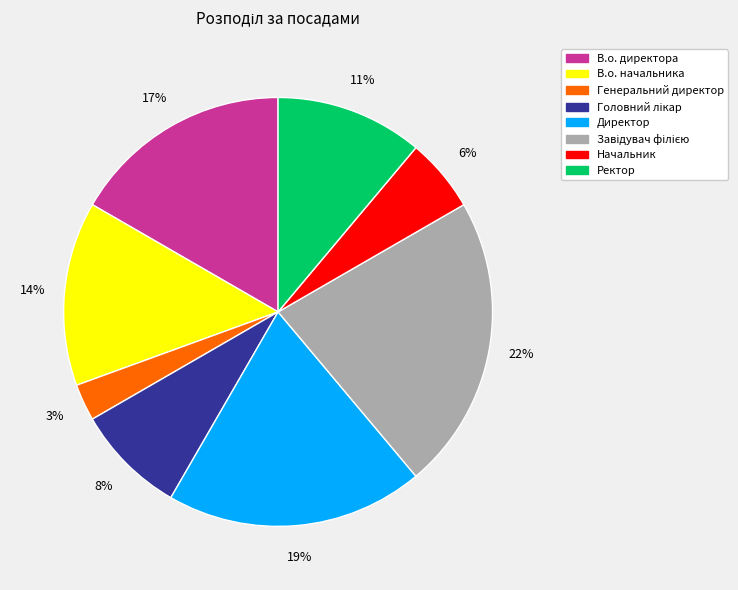

Is there any slice that represents more than half of the pie?

No